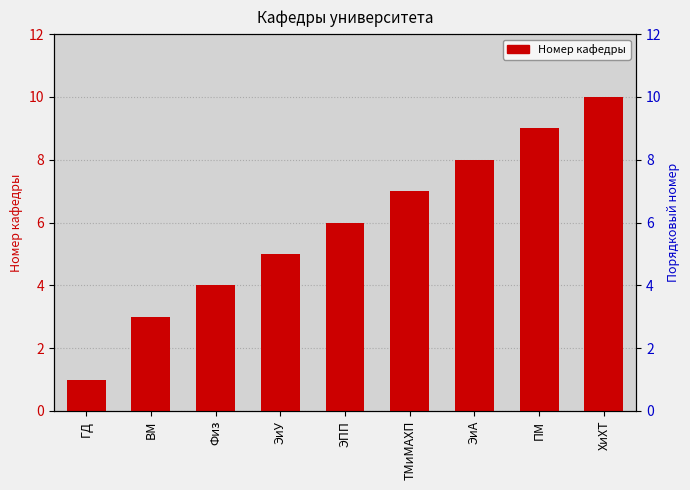

Is it true that the value at ЭиУ is 7?

False